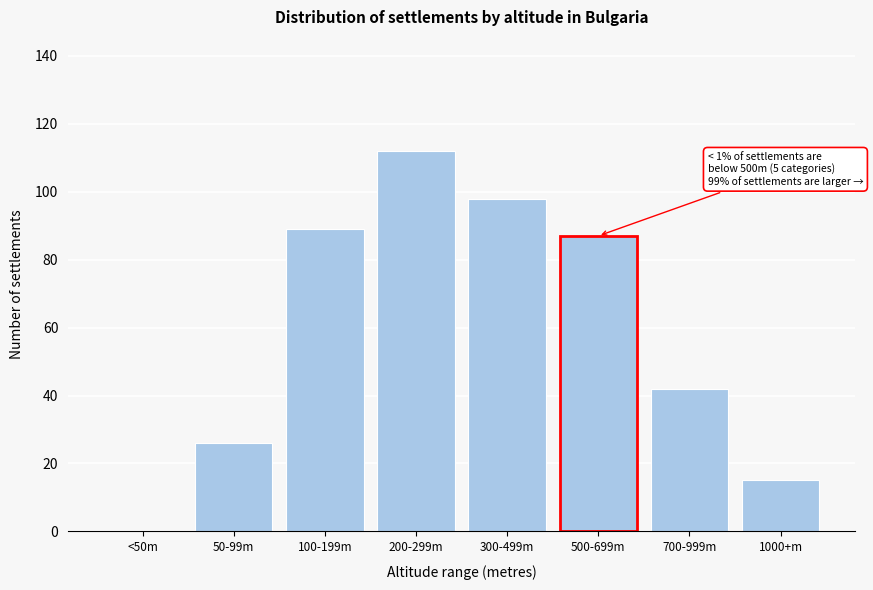

Reading left to right, list all the values displayed in this chart.

<50m=0	50-99m=26	100-199m=89	200-299m=112	300-499m=98	500-699m=87	700-999m=42	1000+m=15